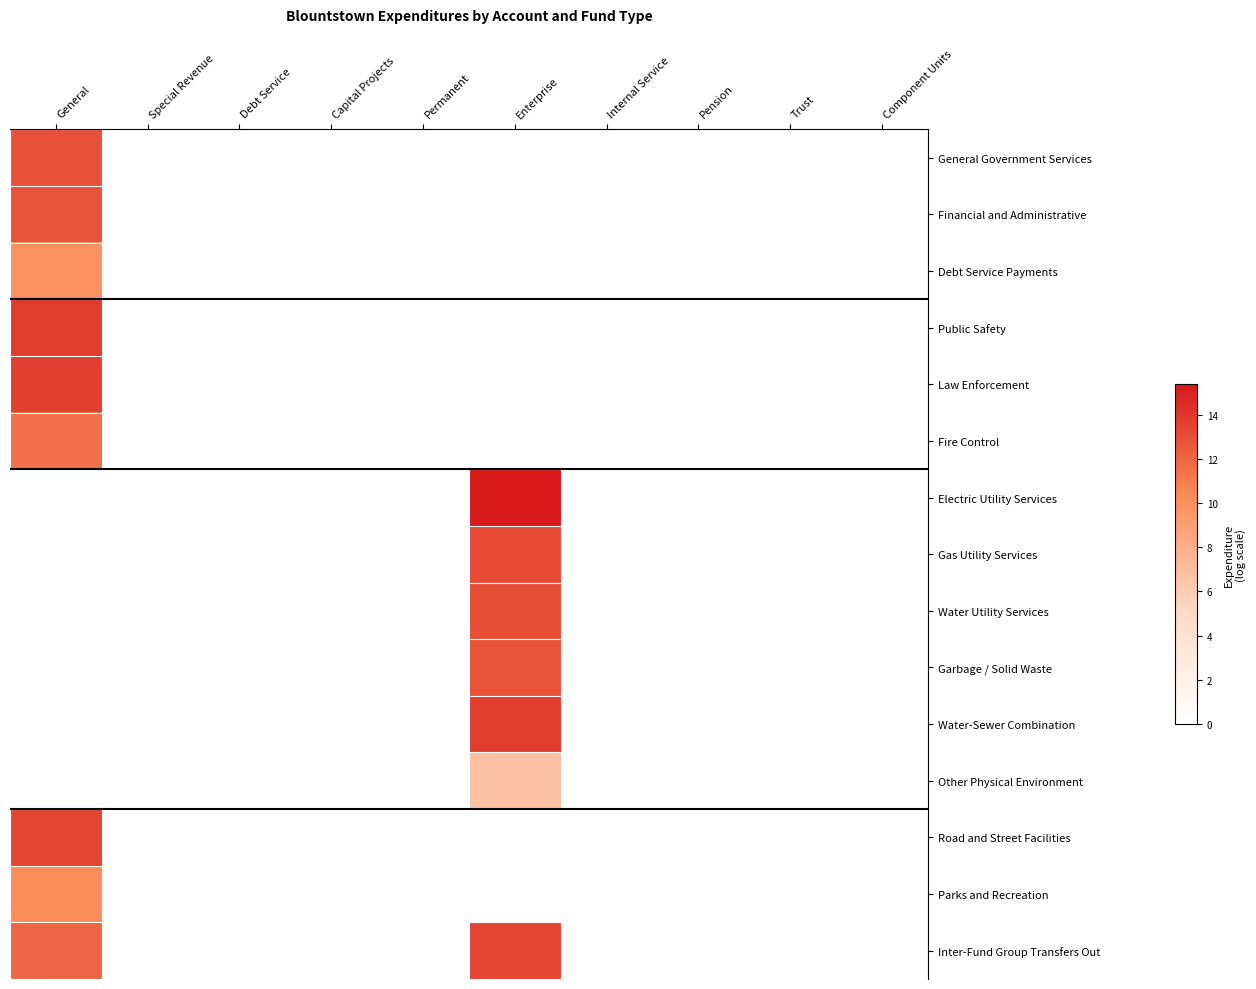

At which category does the chart reach its peak across all series?

Enterprise